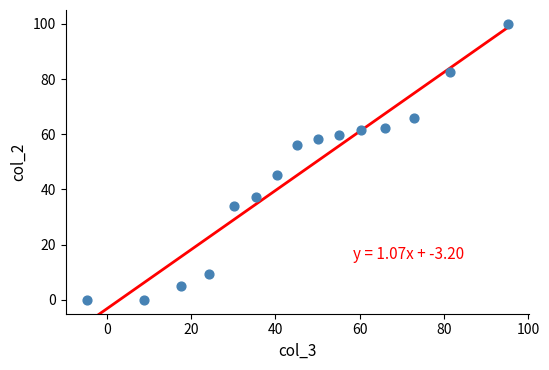

What is the range of Y values (max minus min)?

100.0